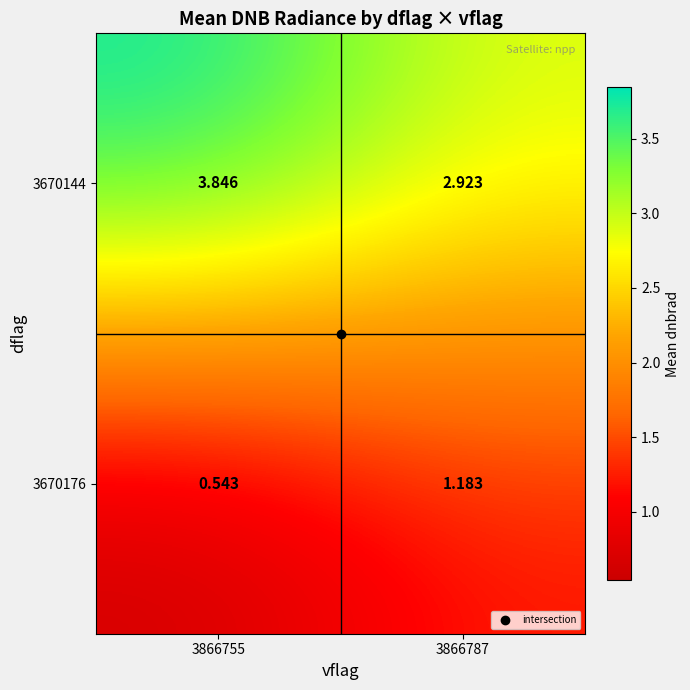

Rank the series by their average value, from highest to lowest.

3670144, 3670176